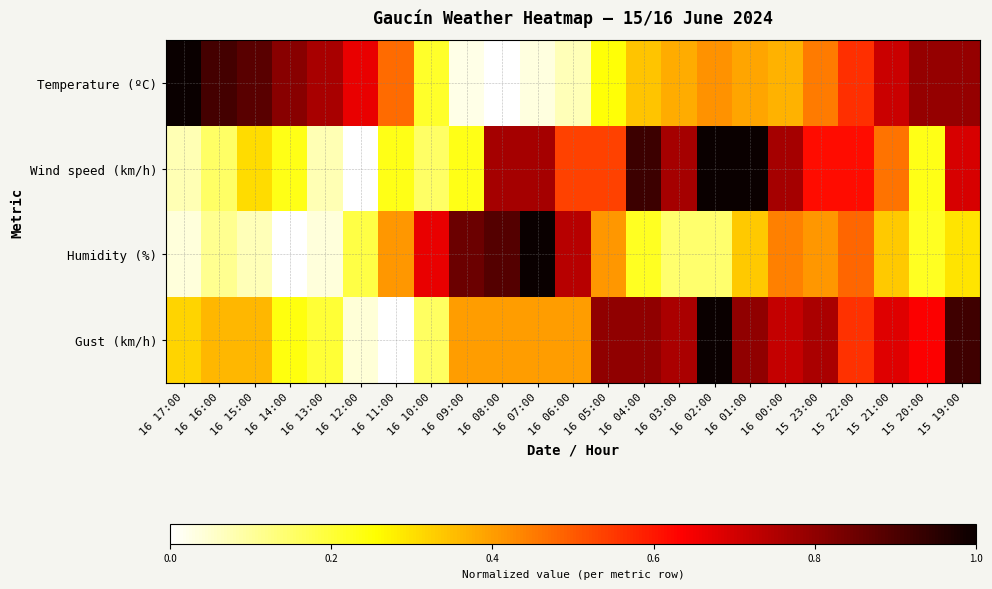

Between 15 23:00 and 15 20:00, which series saw the biggest shift?

Wind speed (km/h)